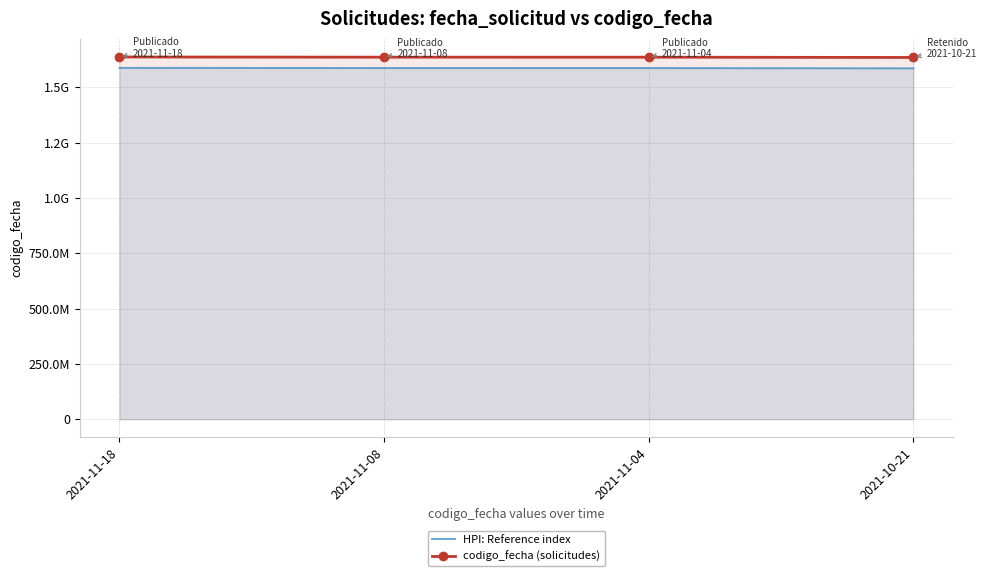

How many values in the HPI: Reference index series exceed 1587363501?

2